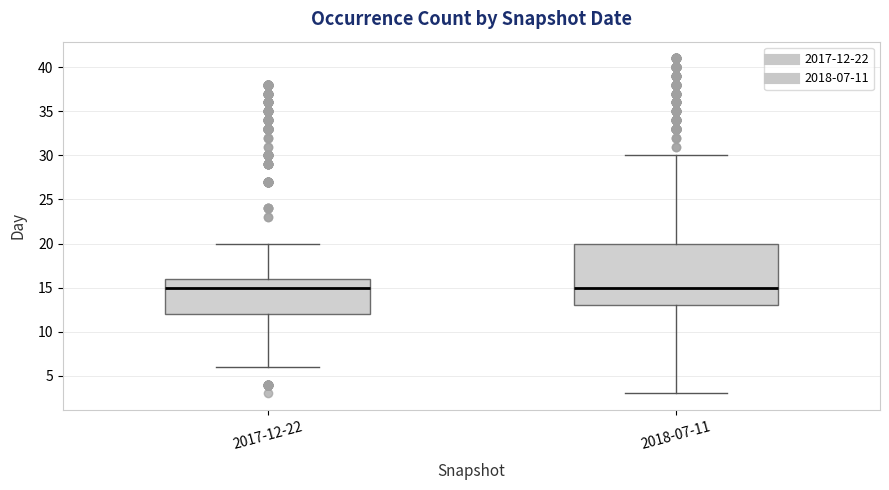

Comparing the boxes themselves (not the whiskers), which one is the tallest?

2018-07-11